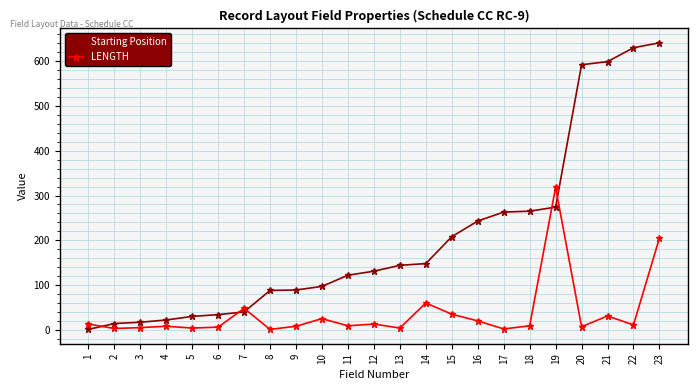

What is the average value of the Starting Position series?

204